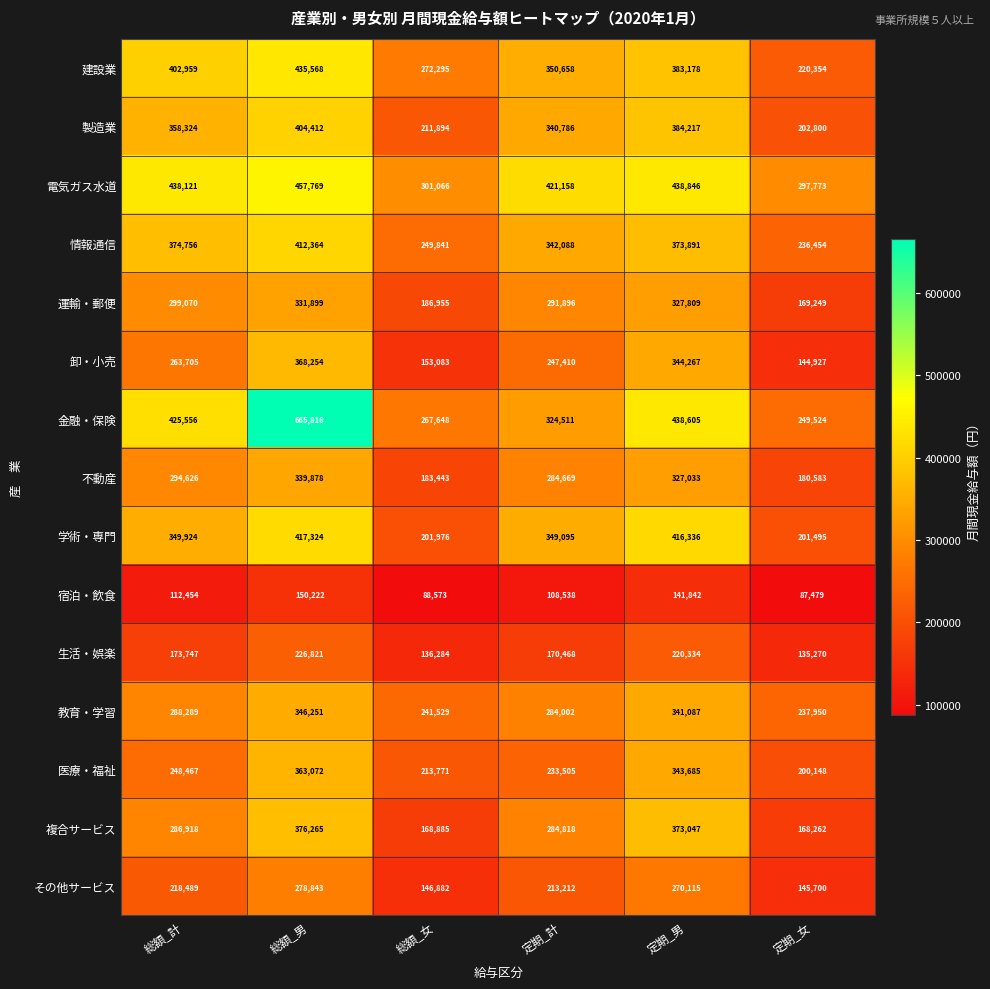

Which series has the widest spread of values?

金融・保険